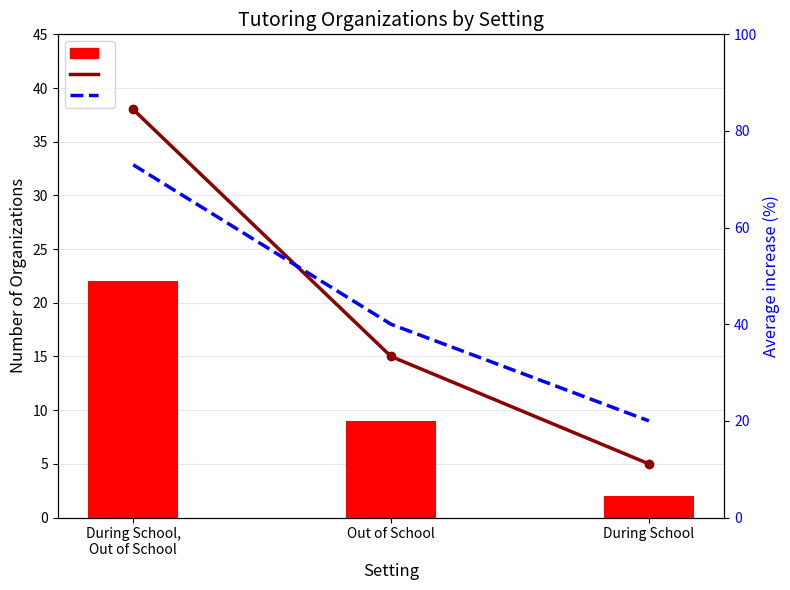

What is the maximum value shown in the chart?

73